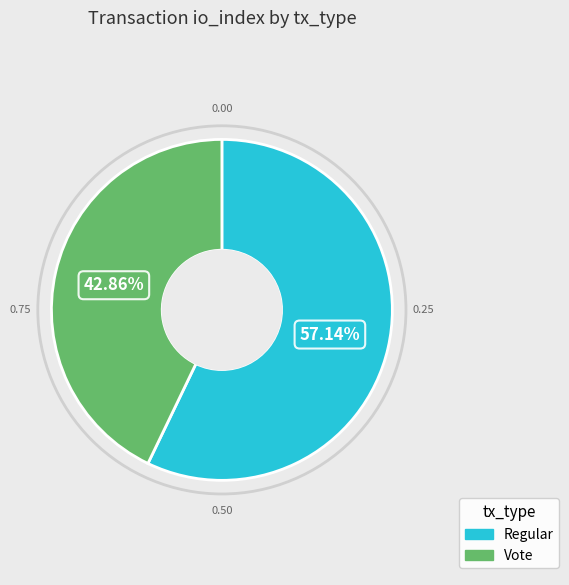

Which category has the smallest portion of the pie?

Vote